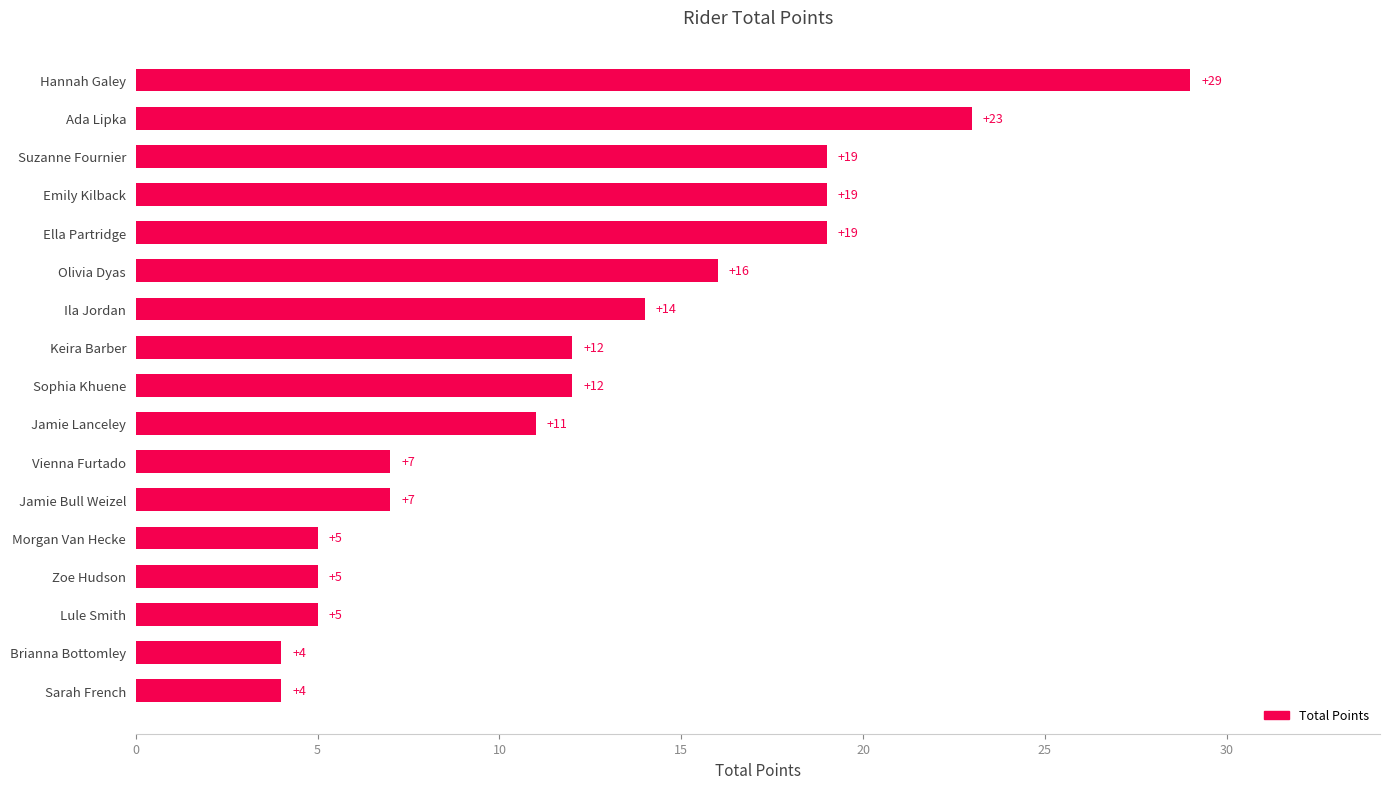

At which category does the chart reach its peak across all series?

Hannah Galey